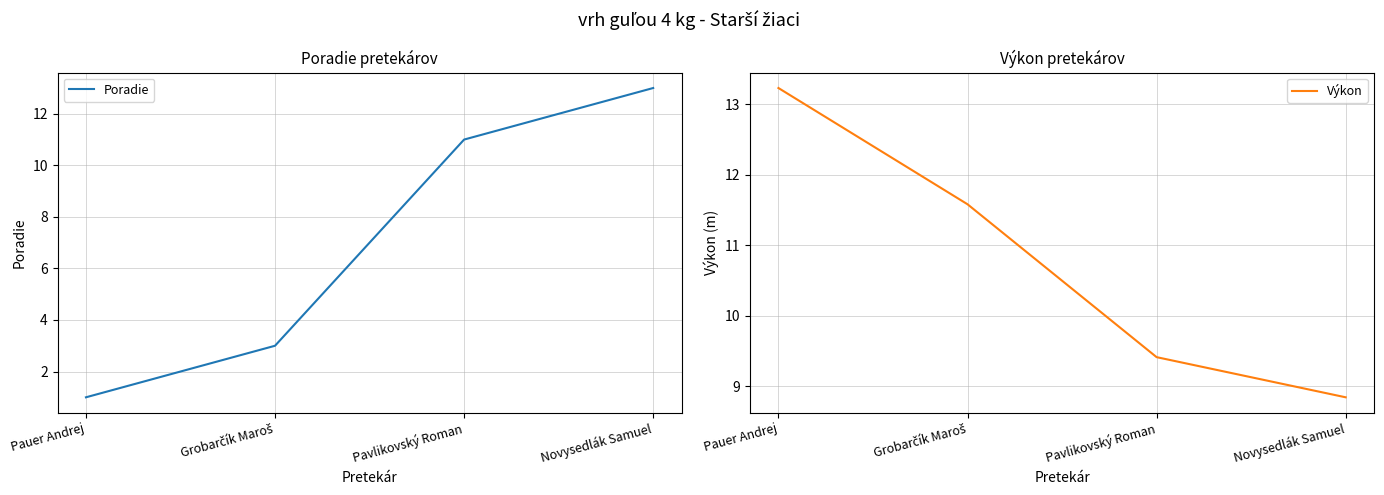

True or false: Výkon has a value of 11.6 at Grobarčík Maroš.

True